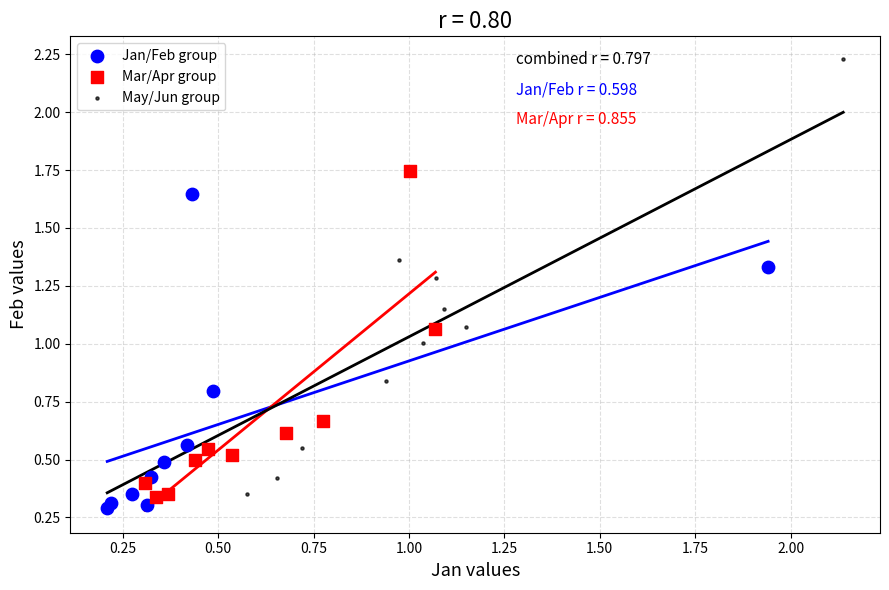

Which series reaches the maximum Y coordinate?

May/Jun group